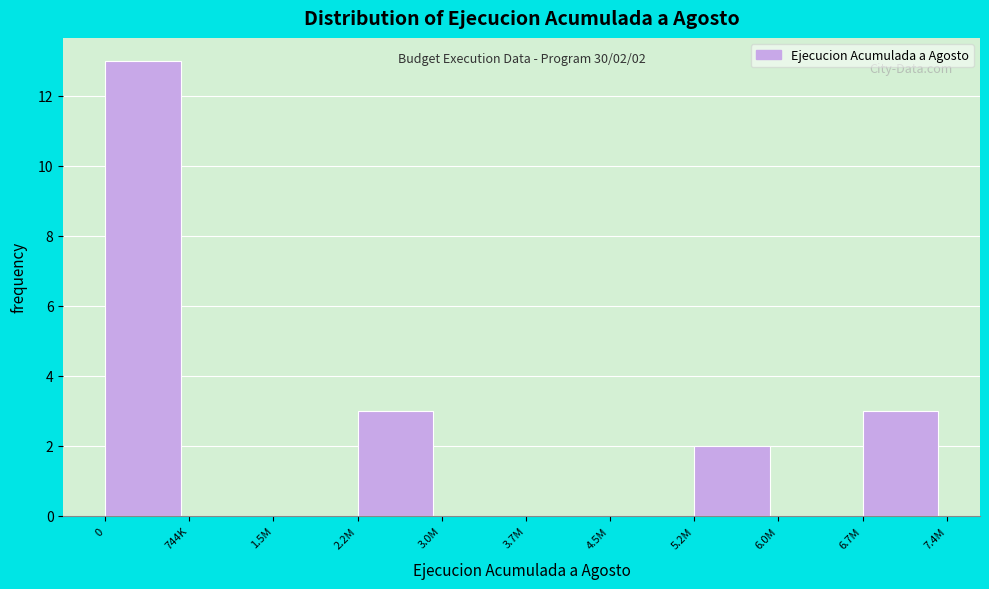

Is it true that the value at 4.5M is 0?

True